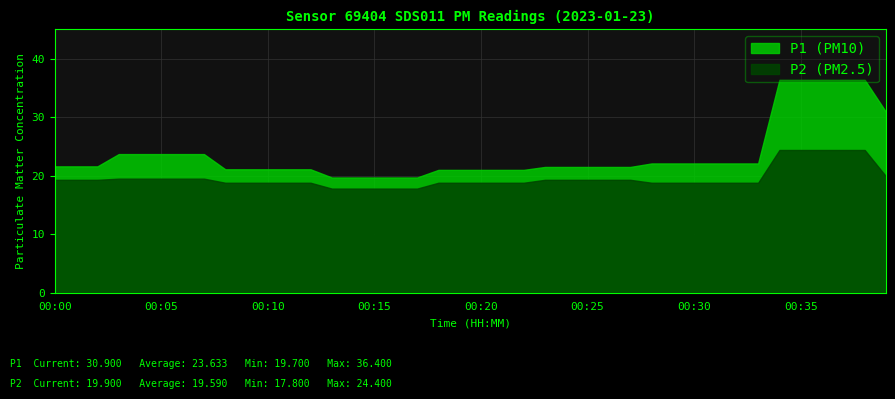

What is the maximum value shown in the chart?

36.4